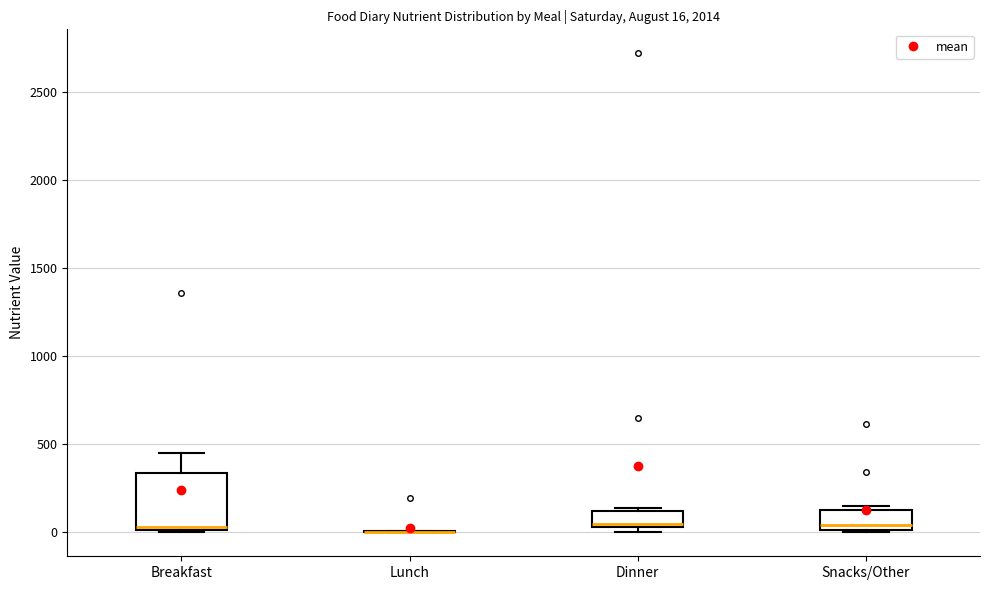

Comparing the boxes themselves (not the whiskers), which one is the tallest?

Breakfast